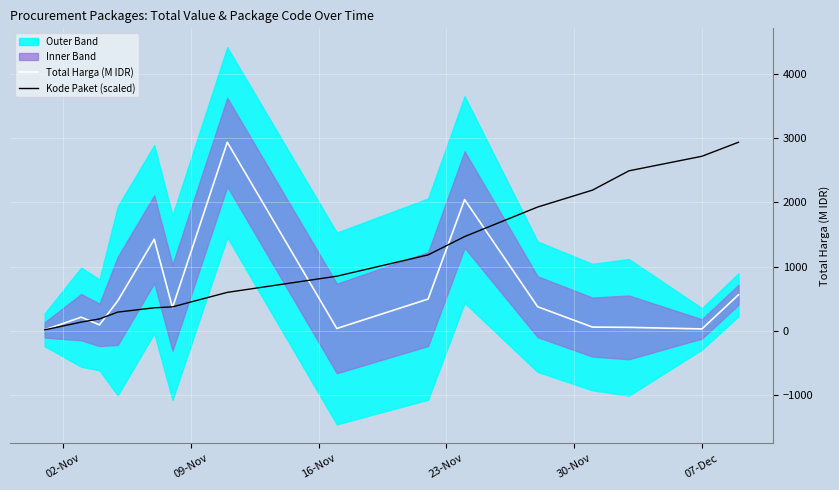

What is the difference between the second highest and second lowest values in the Total Harga (M IDR) series?

2017.4